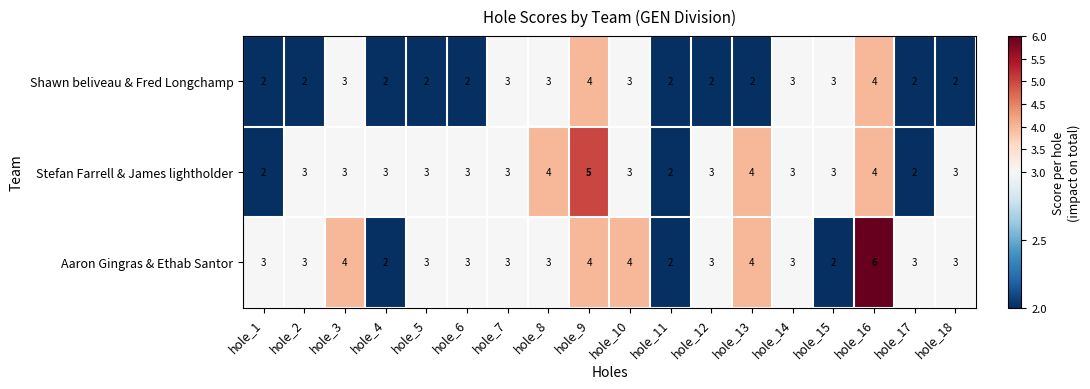

What is the spread (max minus min) of values at hole_18?

1